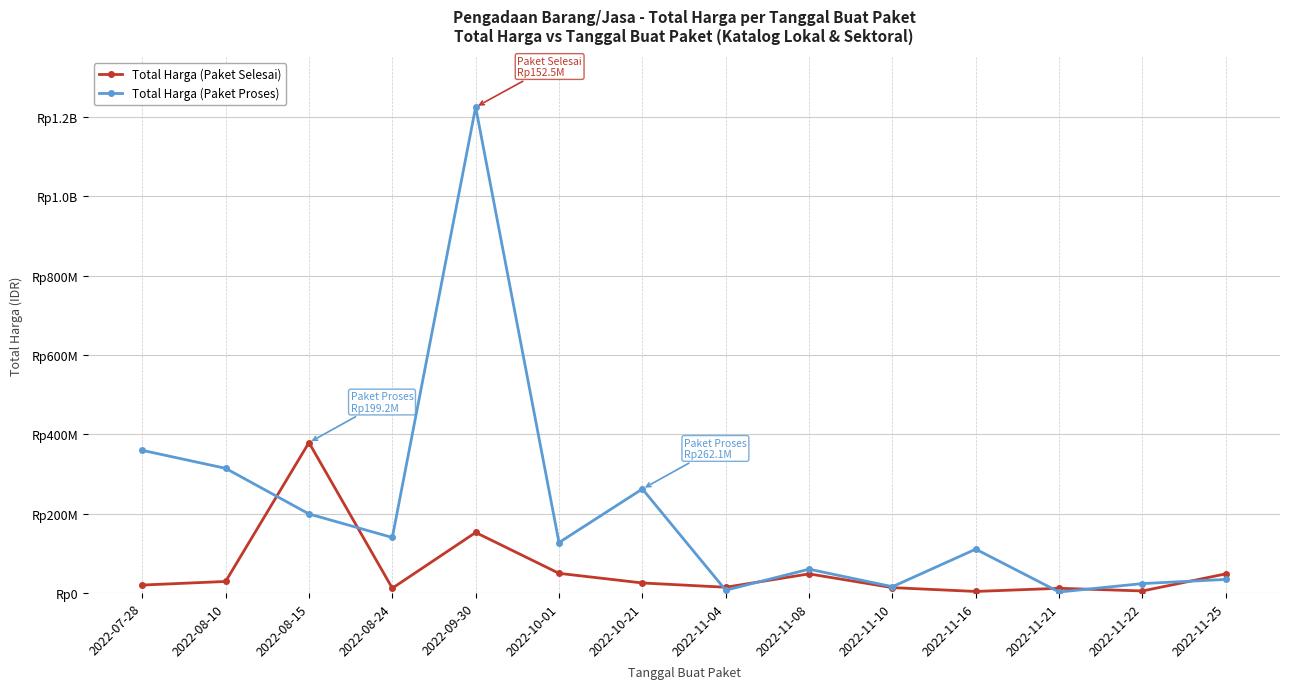

Which series has the largest total across all categories?

Total Harga (Paket Proses)